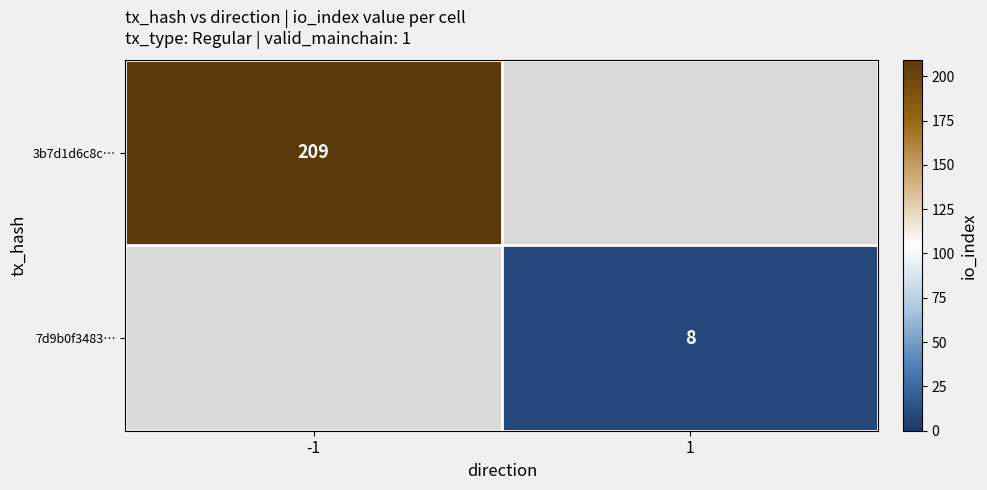

The value of 7d9b0f3483… at 1 is 8. True or false?

True